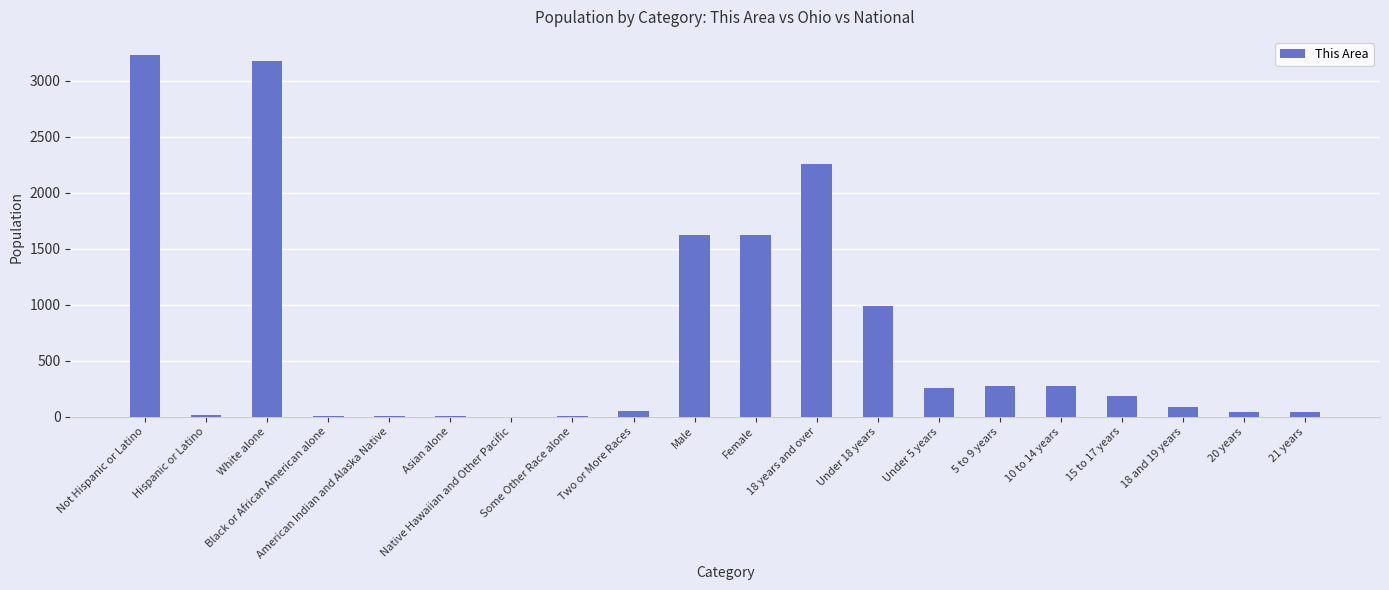

What is the maximum value shown in the chart?

3232